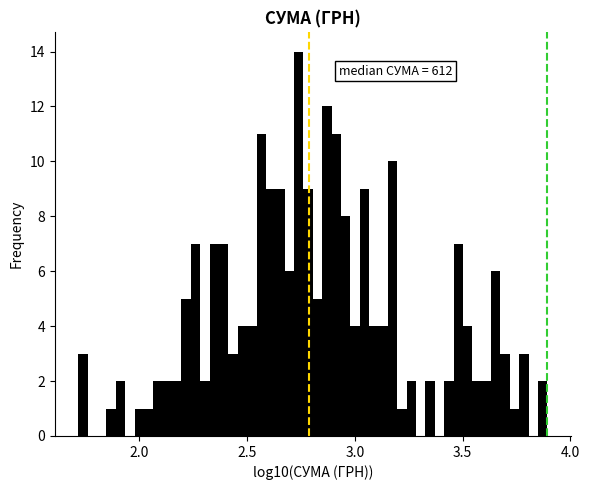

Around what value on the x-axis is the tallest bar? Give the approximate position of its centre, as read against the axis.

2.75